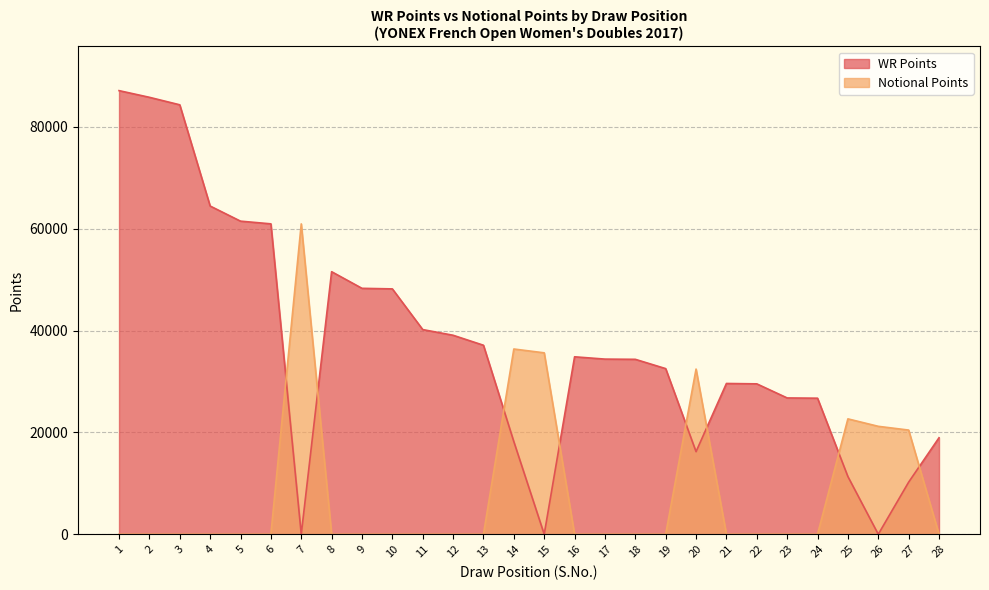

Reading left to right, transcribe all the data shown in this chart.

WR Points: 87123	85812	84338	64460	61490	60960	0	51563	48298	48187	40196	39080	37119	18190	0	34849	34396	34354	32530	16220	29610	29538	26770	26720	11330	0	10230	18950
Notional Points: 0	0	0	0	0	0	60952	0	0	0	0	0	0	36380	35628	0	0	0	0	32440	0	0	0	0	22660	21196	20460	0